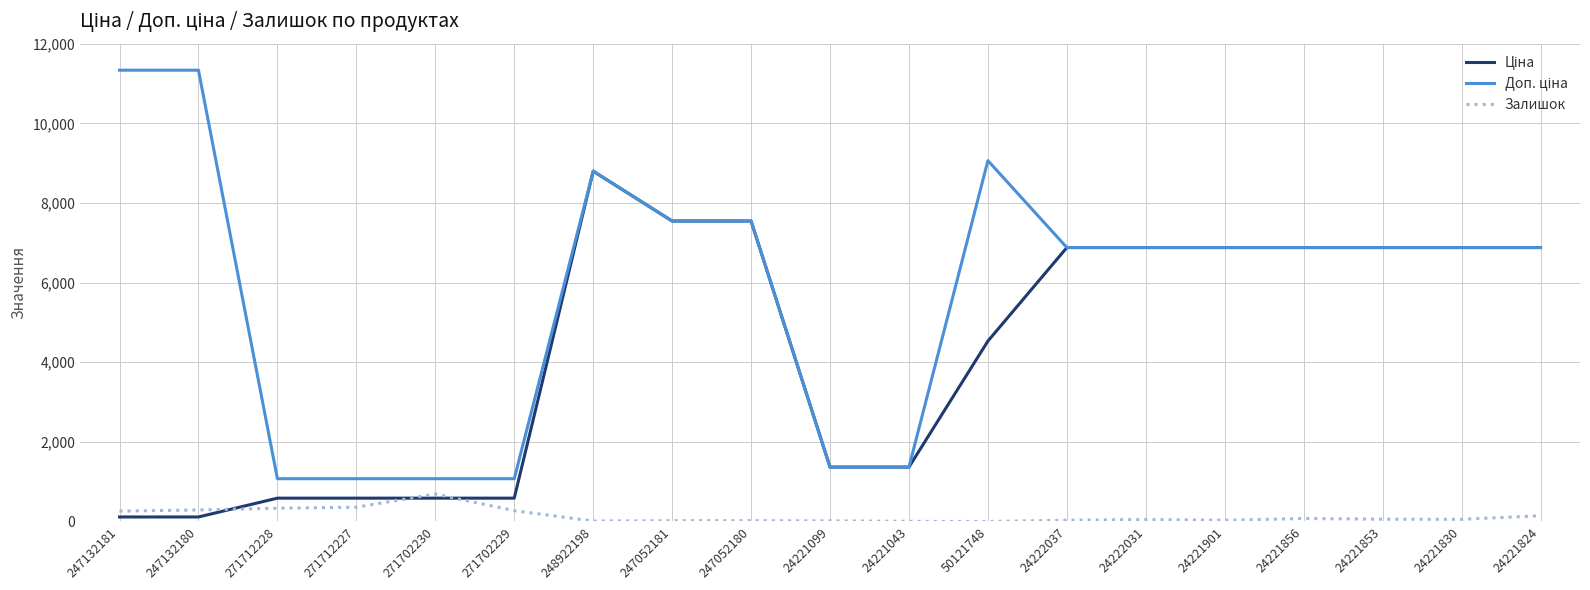

Is it true that Залишок equals 290.0 at 247132180?

True